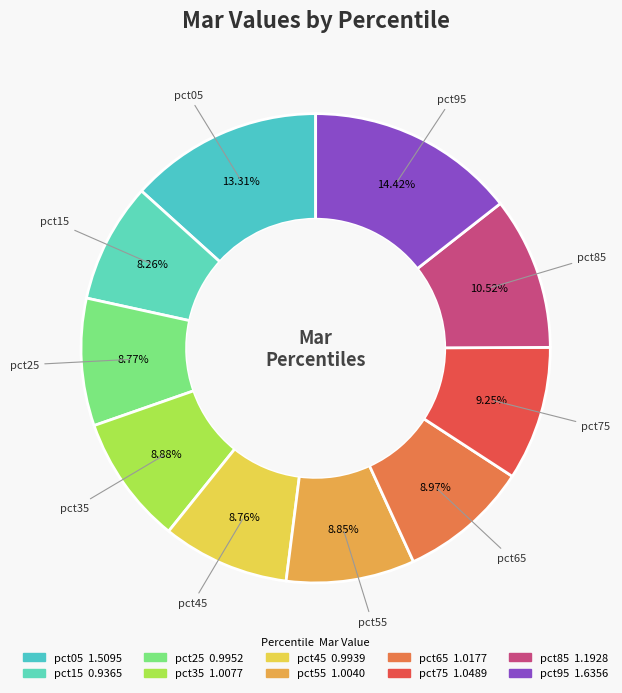

What percentage is the pct65 slice, to the nearest percent?

9%